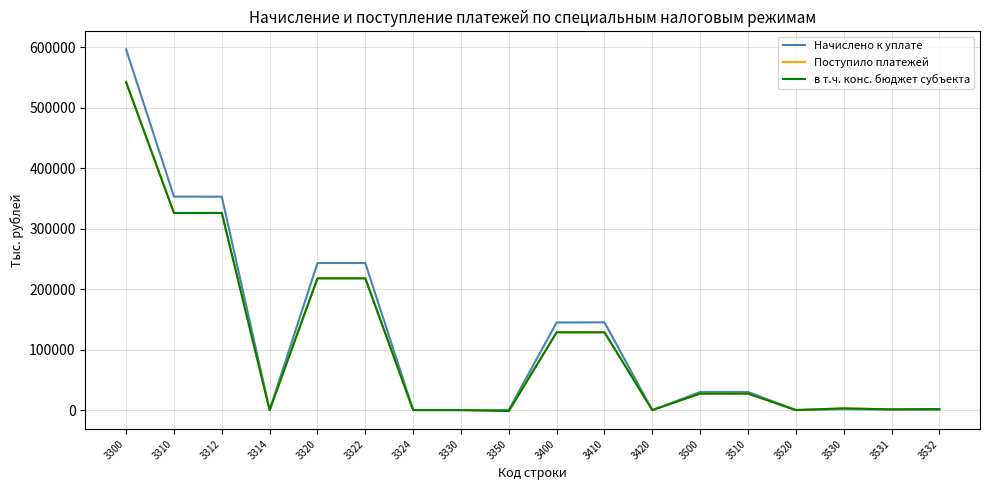

What is the maximum value for Поступило платежей?

542485